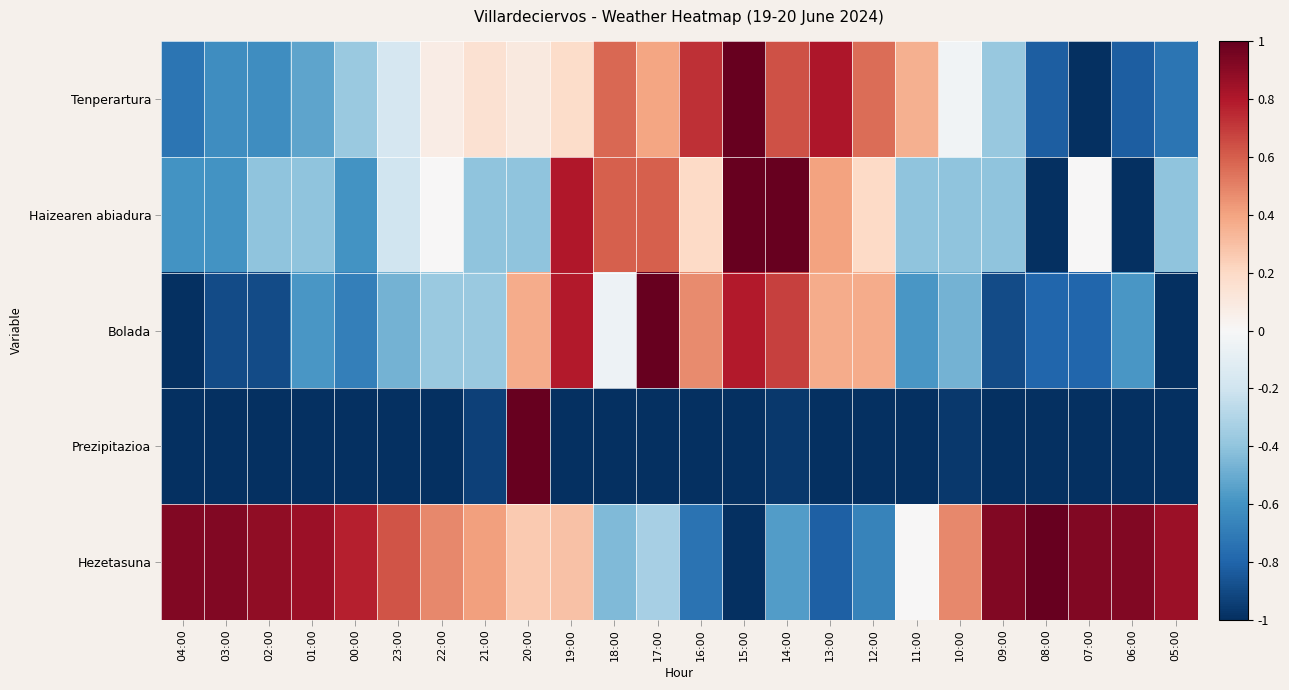

What is the greatest value displayed?

1.0